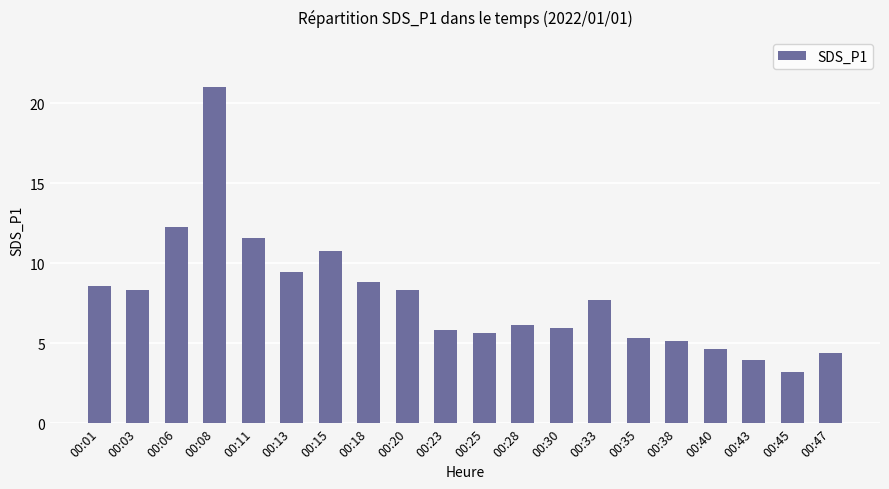

What is the minimum value shown in the chart?

3.2